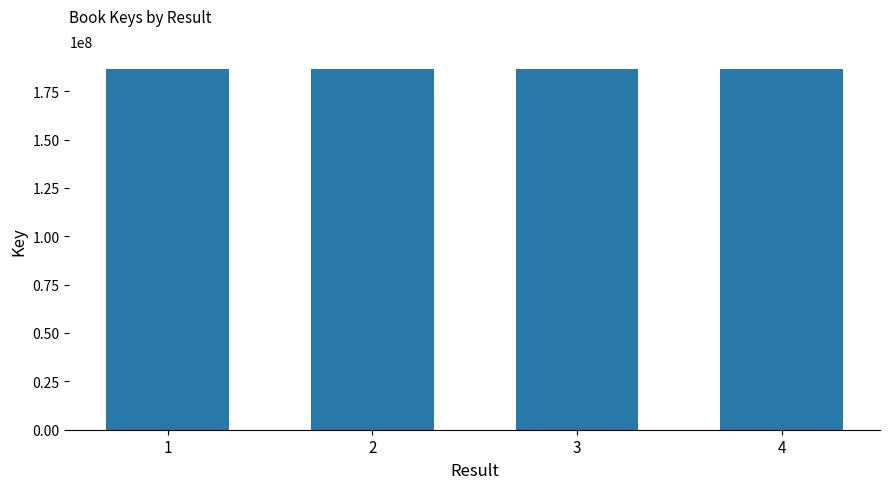

What is the change in value from 1 to 3?

+788